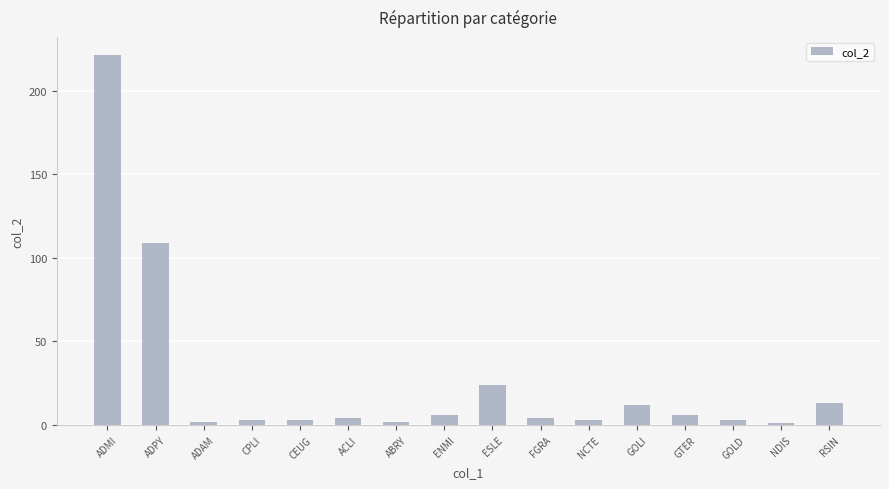

The value at FGRA is 4. True or false?

True